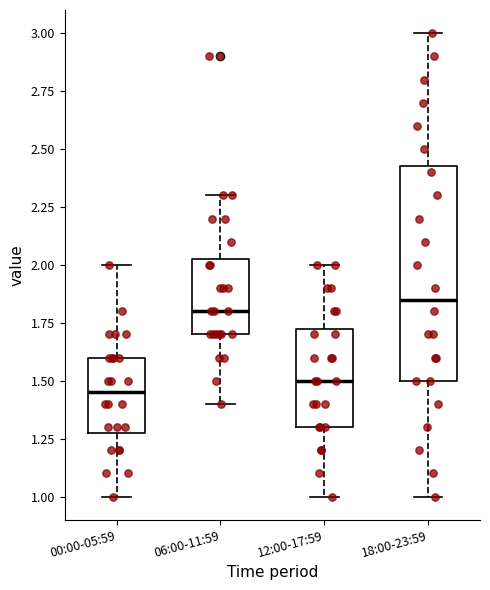

Reading left to right, read every box against the y-axis: the position of its median line, the range the box covers, and the ends of its whiskers. The values are not printed on the chart, so give them approximately, as read against the axis.

00:00-05:59: median 1.45, box 1.30 to 1.60, whiskers 1.00 to 2.00
06:00-11:59: median 1.80, box 1.70 to 2.05, whiskers 1.40 to 2.30
12:00-17:59: median 1.50, box 1.30 to 1.75, whiskers 1.00 to 2.00
18:00-23:59: median 1.85, box 1.50 to 2.45, whiskers 1.00 to 3.00